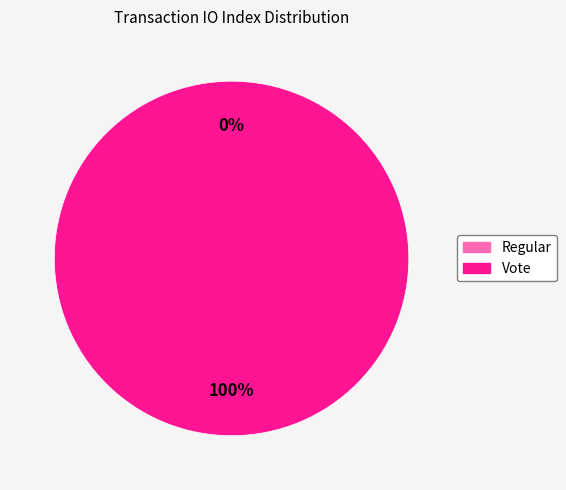

What is the majority slice?

Vote